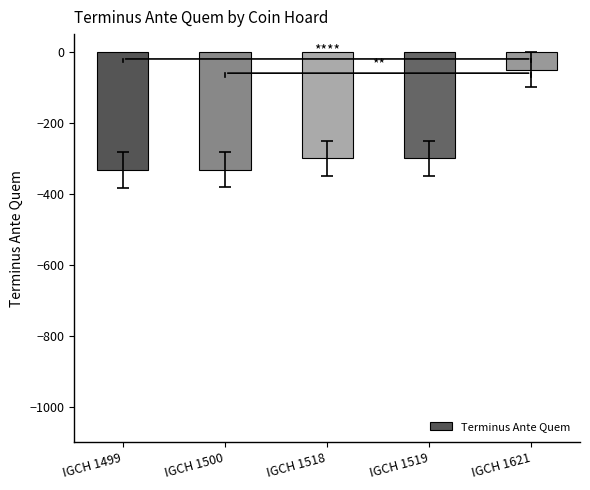

What is the minimum value shown in the chart?

-333